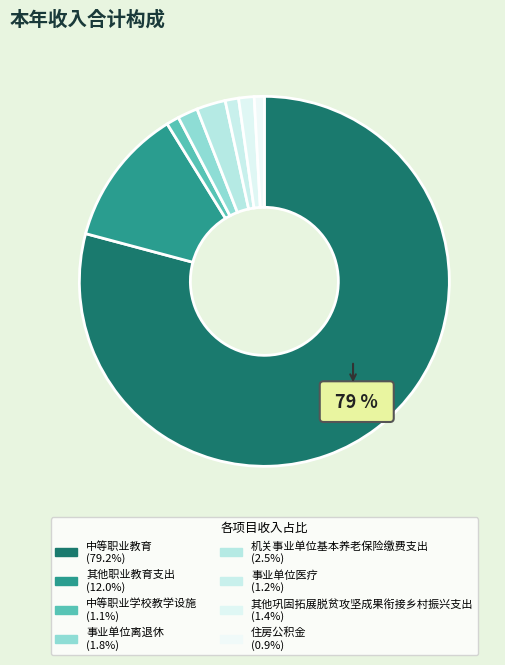

What is the ratio of the value at 事业单位医疗 to the value at 其他职业教育支出?

0.1